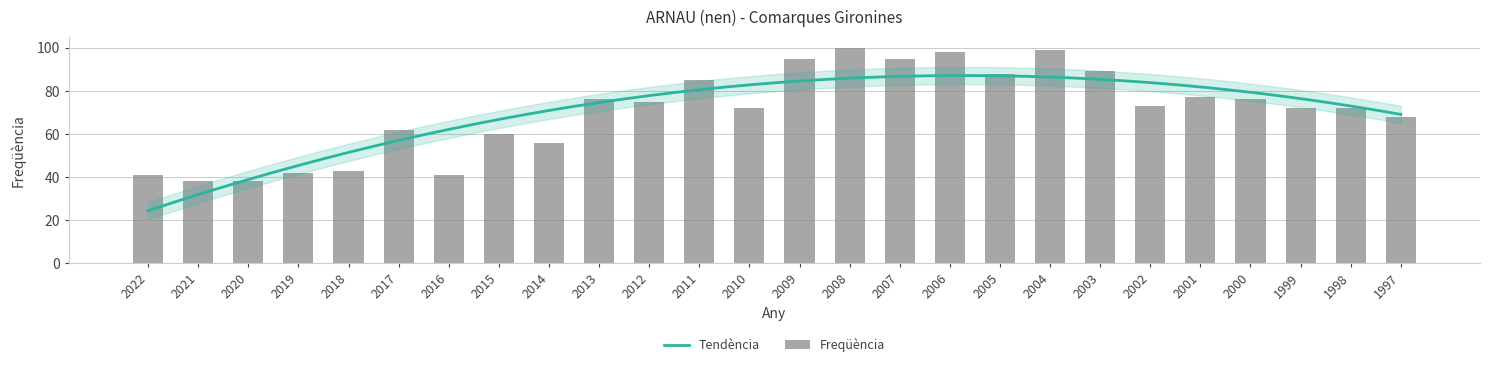

What is the value of the 19th bar from the left?

99